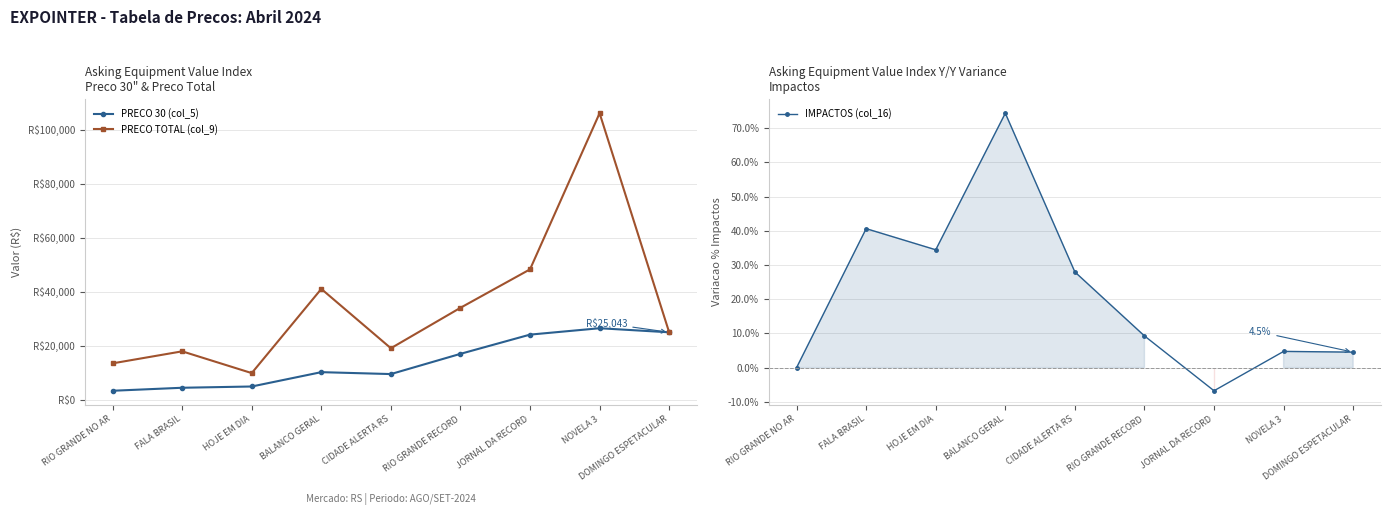

True or false: IMPACTOS (col_16) and PRECO 30 (col_5) cross at least once.

False